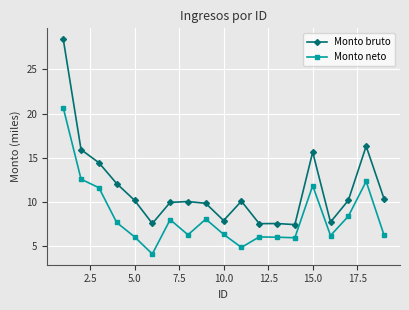

Does the chart display data point markers on the line(s)?

Yes